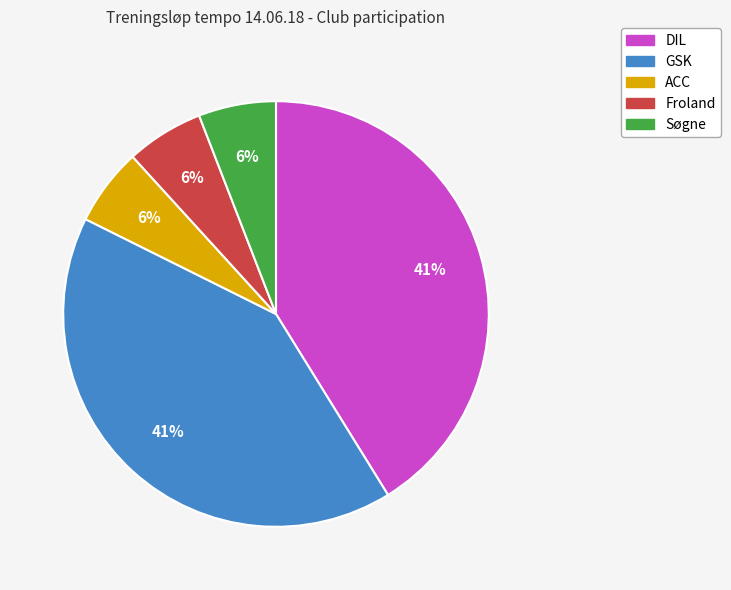

How many segments does this pie chart have?

5